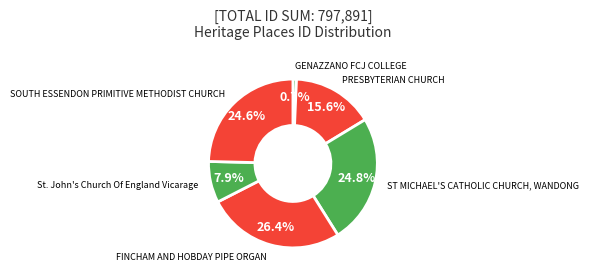

To the nearest percent, what percentage of the pie is FINCHAM AND HOBDAY PIPE ORGAN?

26%